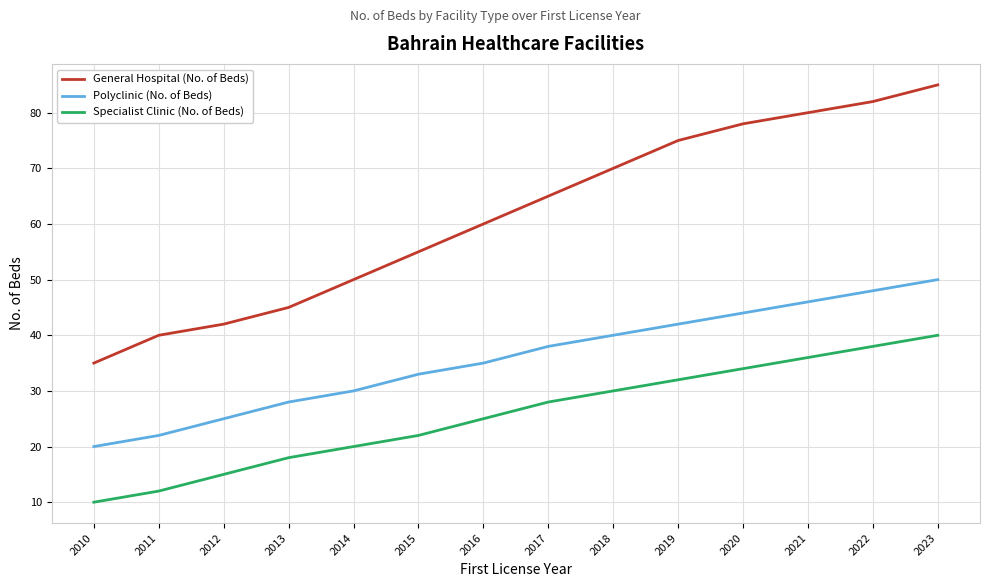

At how many categories does at least one series exceed 24?

14